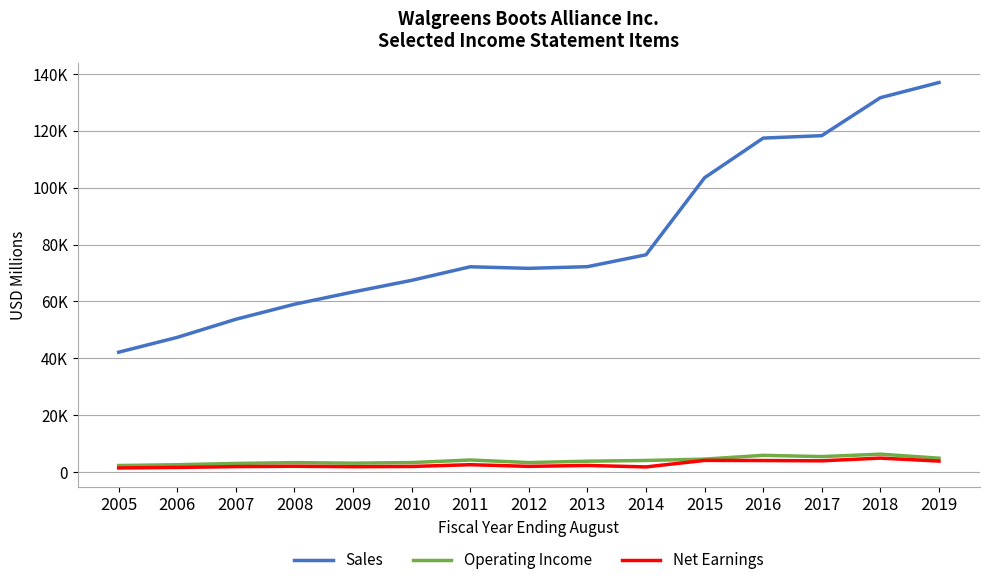

What is the value of the Net Earnings point at the 13th from the left?

4078